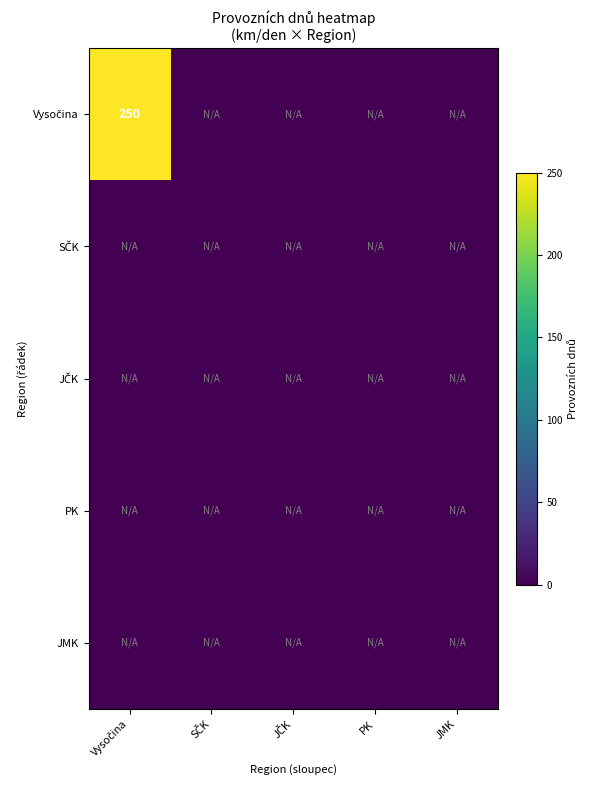

Rank the categories by JMK value from lowest to highest.

Vysočina, SČK, JČK, PK, JMK